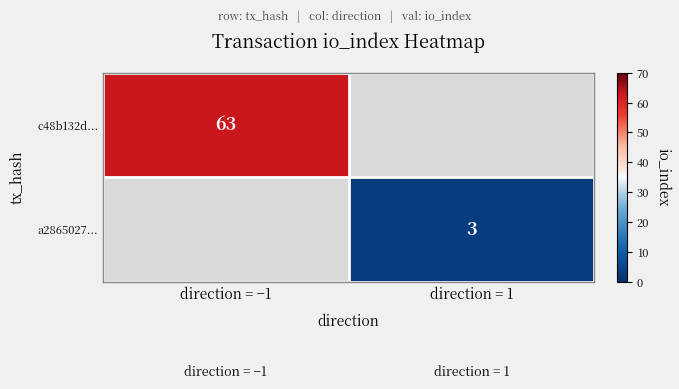

The value of a2865027... at direction = 1 is 3. True or false?

True